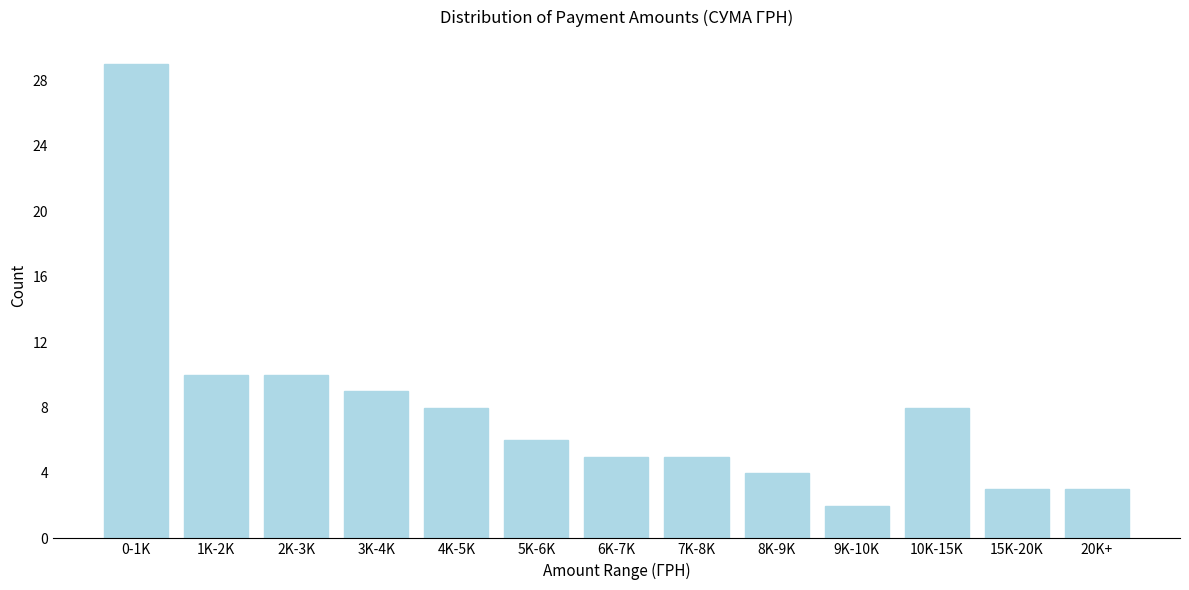

Reading left to right, transcribe all the data shown in this chart.

29	10	10	9	8	6	5	5	4	2	8	3	3